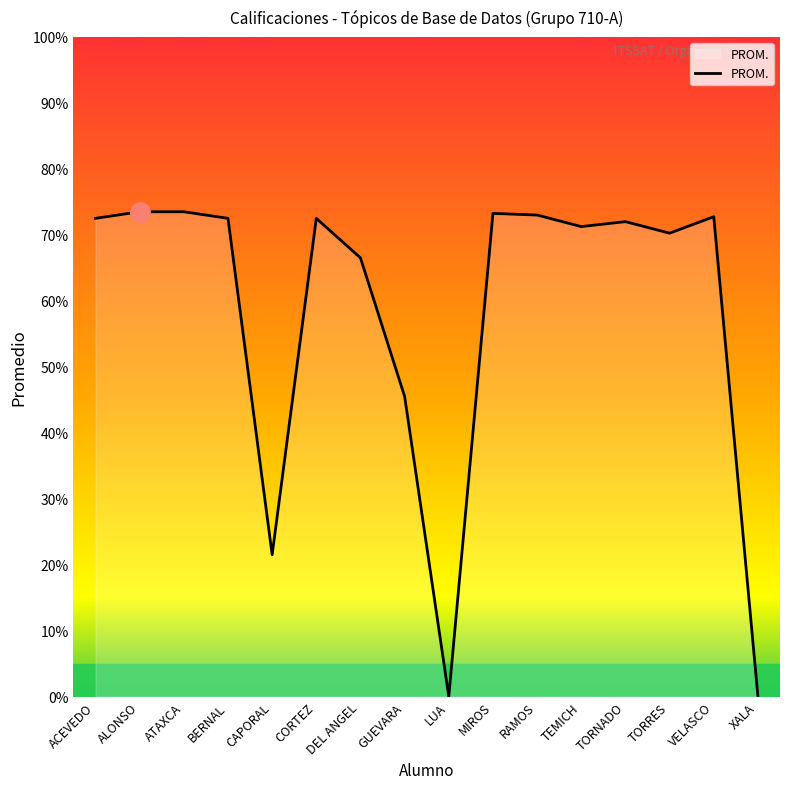

What is the ratio of the value at VELASCO to the value at ATAXCA?

1.0